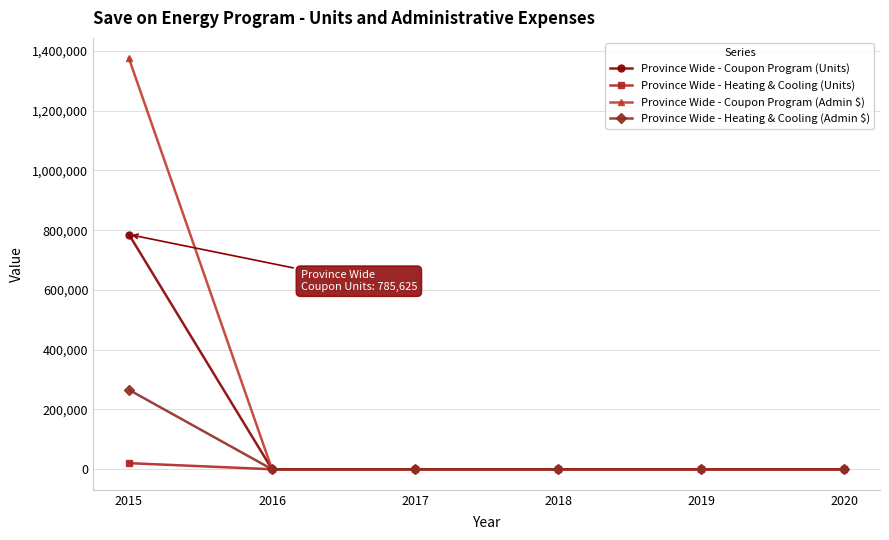

At which category is the sum across all series the highest?

2015